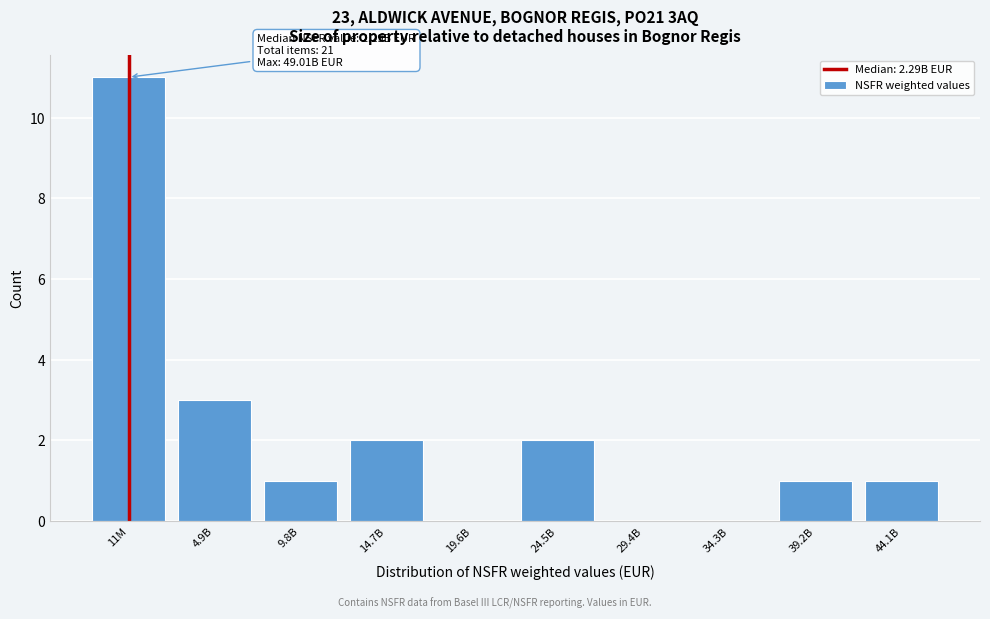

Reading left to right, extract all data points from this chart.

11M=11	4.9B=3	9.8B=1	14.7B=2	19.6B=0	24.5B=2	29.4B=0	34.3B=0	39.2B=1	44.1B=1